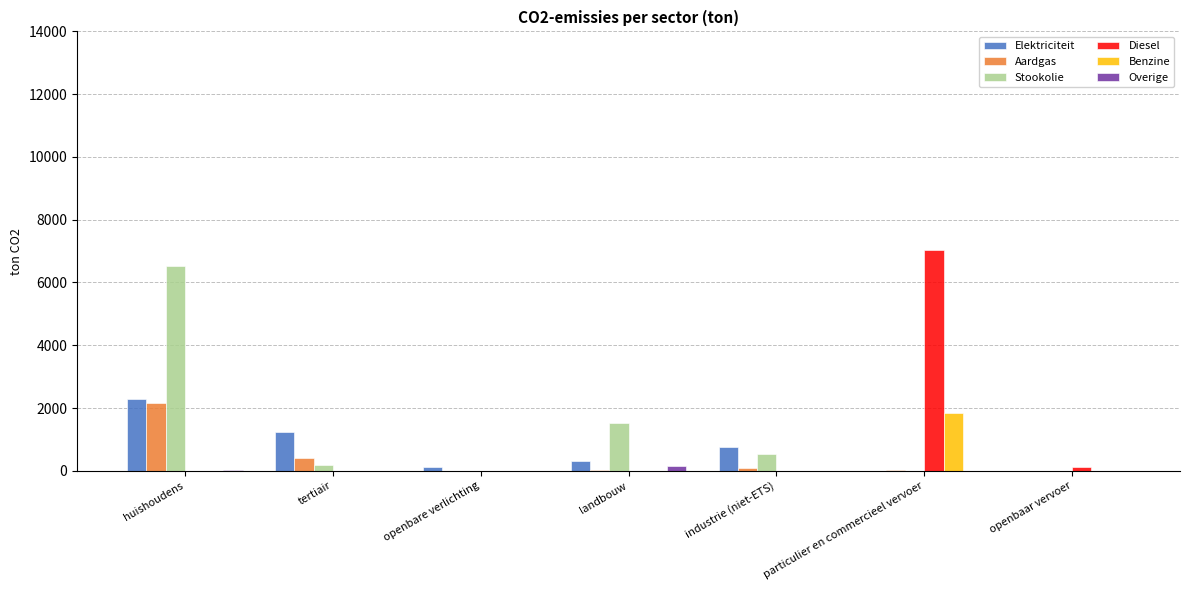

The Elektriciteit series shows 374.7 at tertiair. True or false?

False